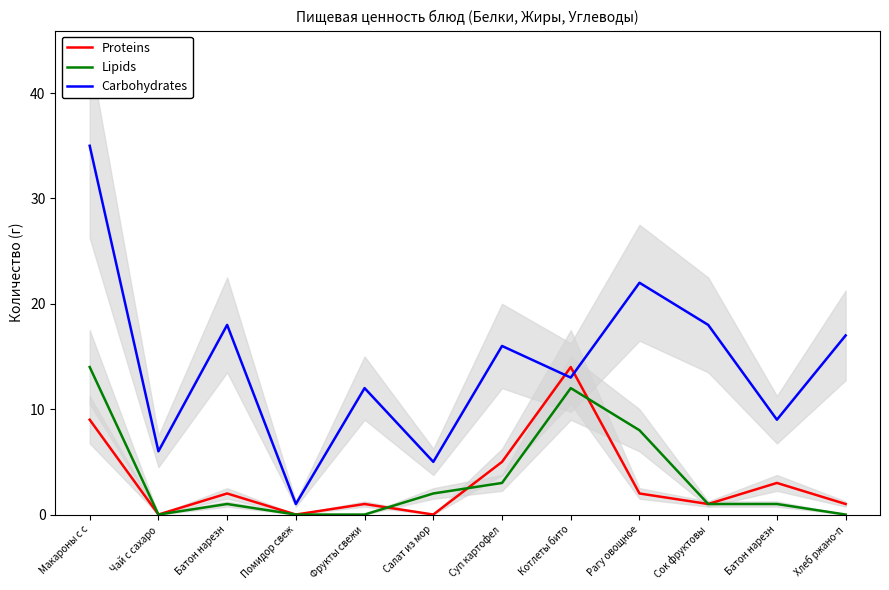

What is the approximate value of Carbohydrates at Хлеб ржано-п, to the nearest 5?

15